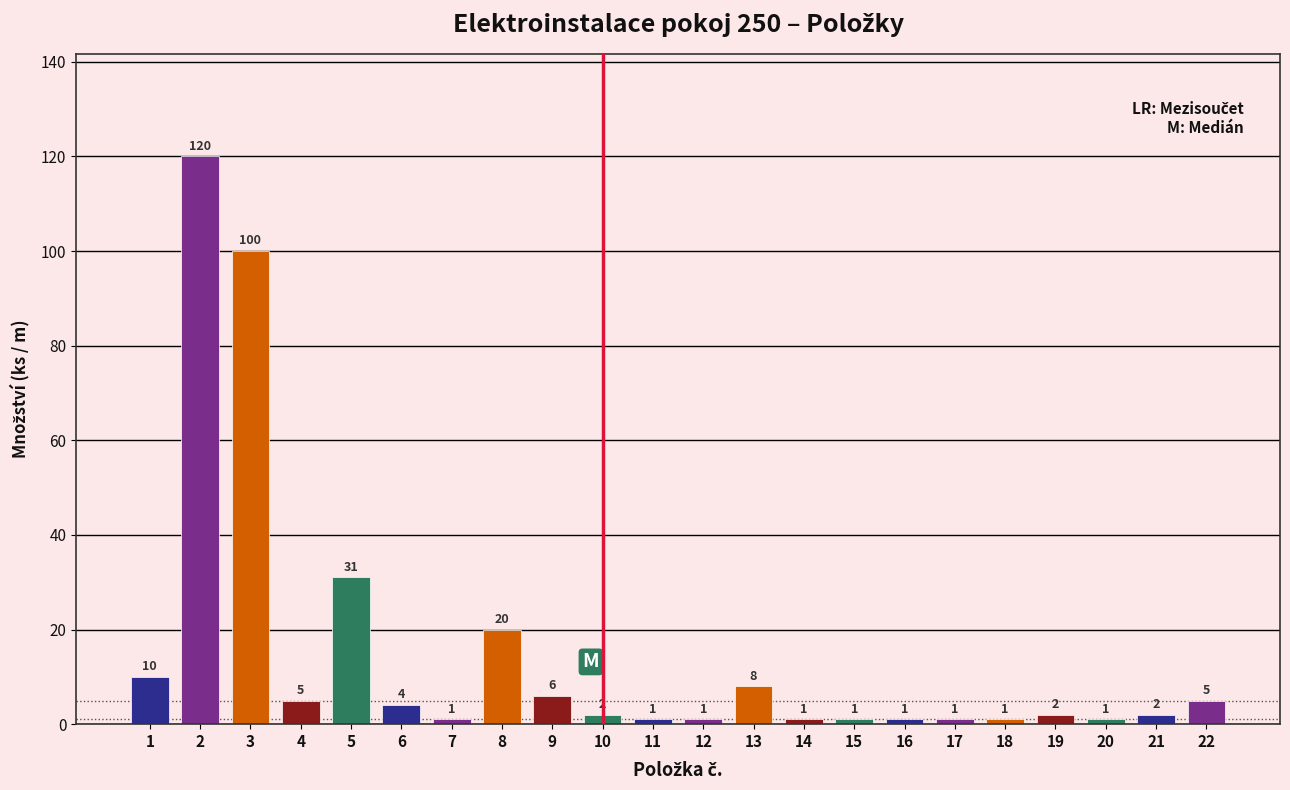

Reading left to right, extract all data points from this chart.

10	120	100	5	31	4	1	20	6	2	1	1	8	1	1	1	1	1	2	1	2	5